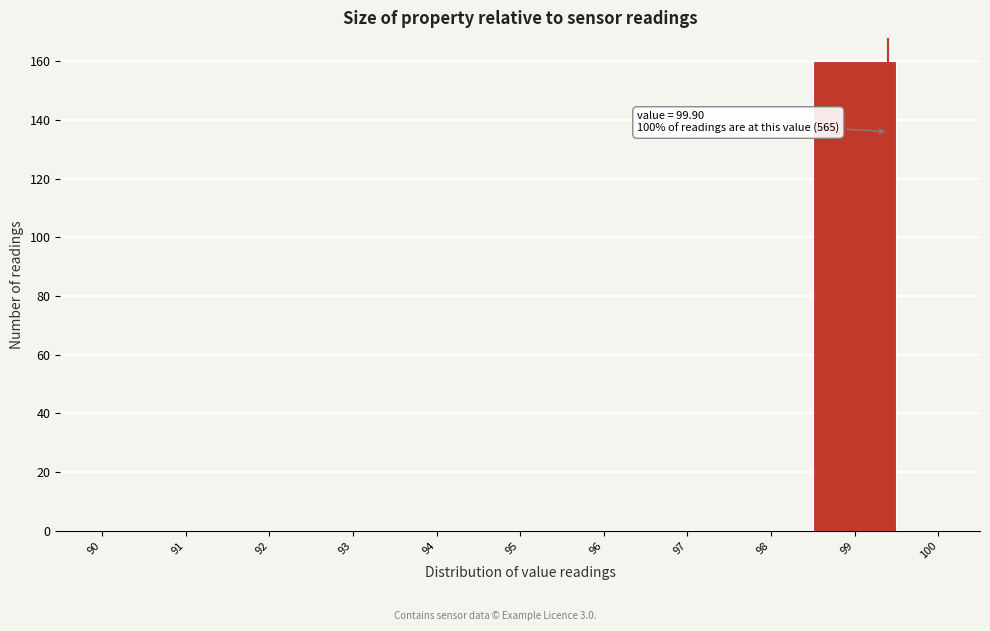

Reading left to right, transcribe all the data shown in this chart.

90=0	91=0	92=0	93=0	94=0	95=0	96=0	97=0	98=0	99=160	100=0